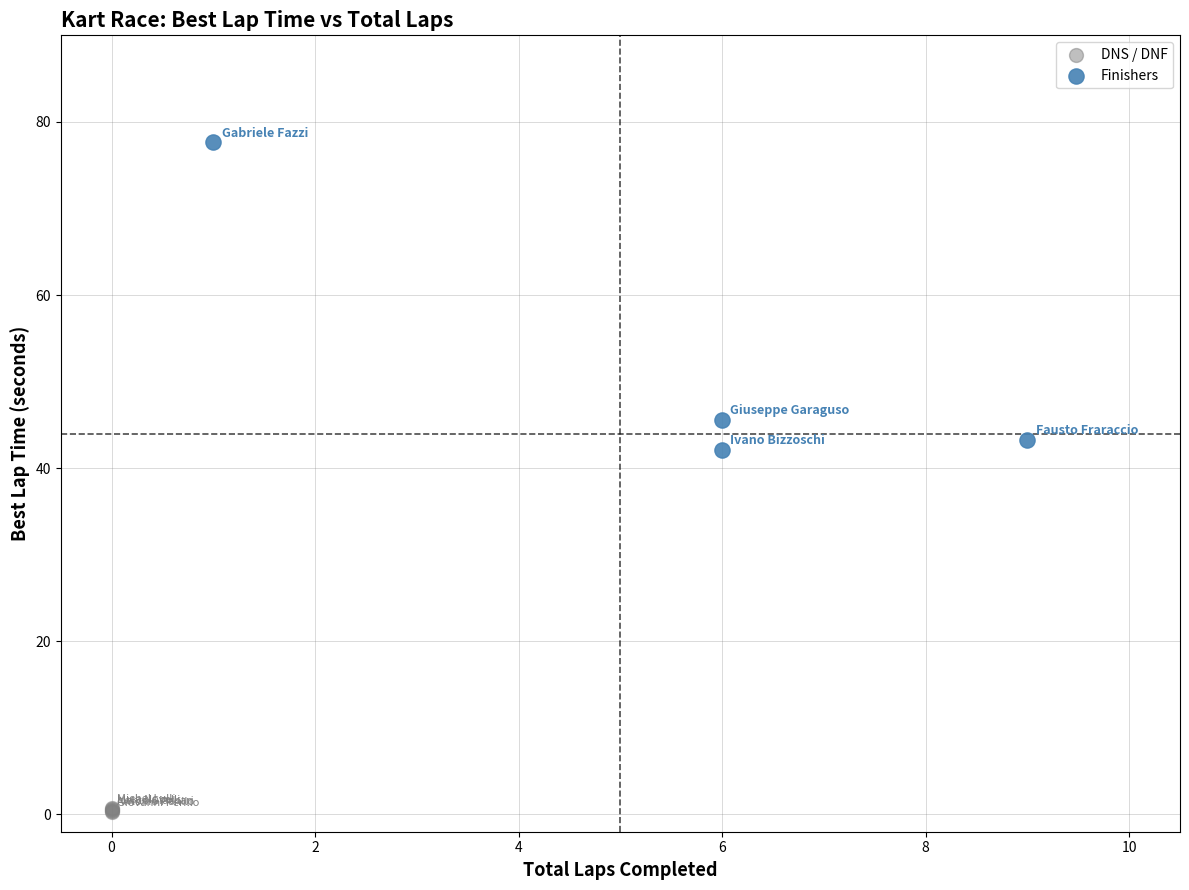

What are all the series names shown in the legend?

DNS / DNF, Finishers